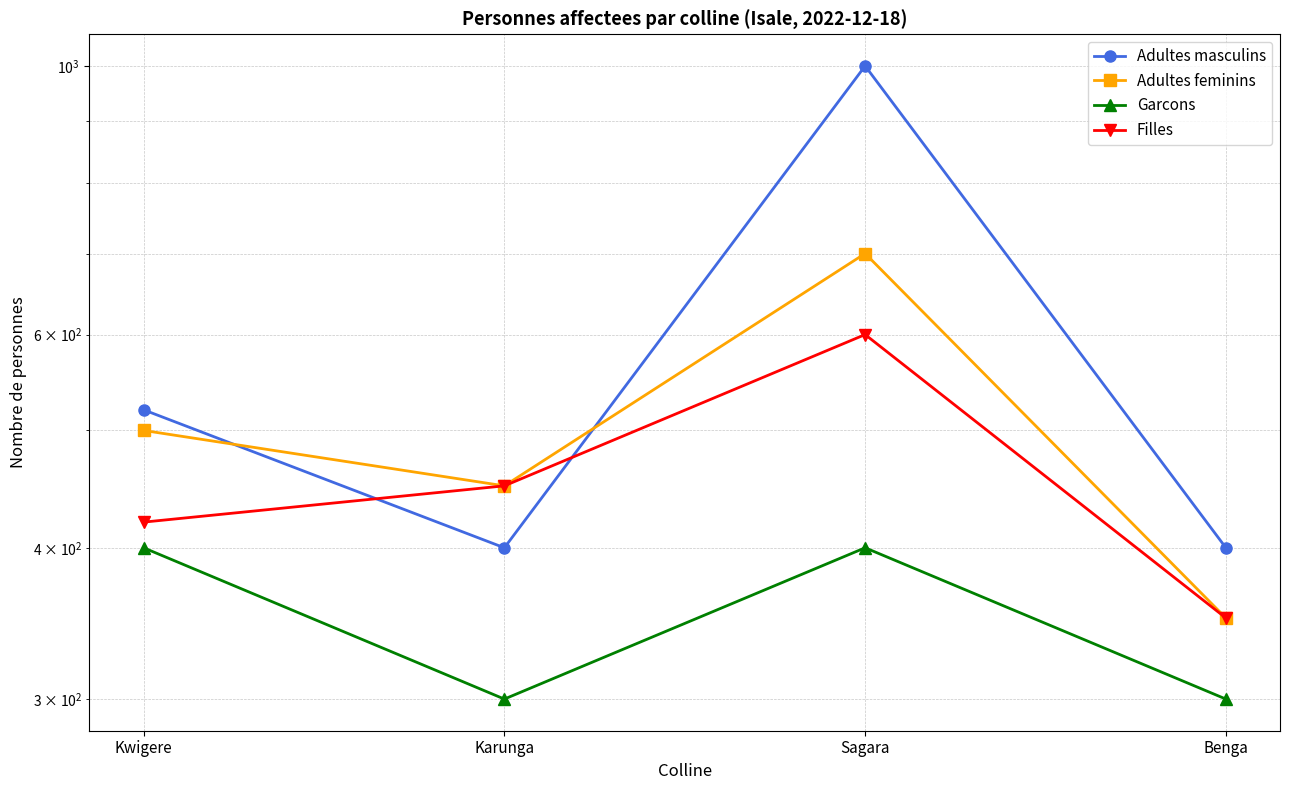

Which series has the largest range (max minus min)?

Adultes masculins